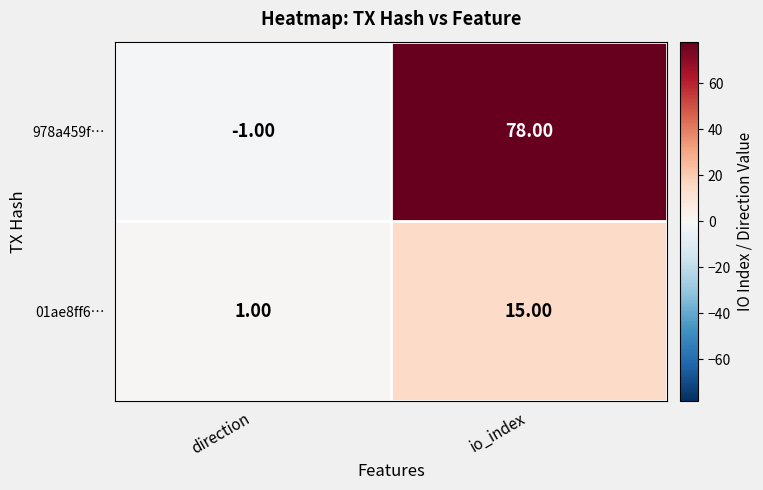

At which category is the sum across all series the highest?

io_index